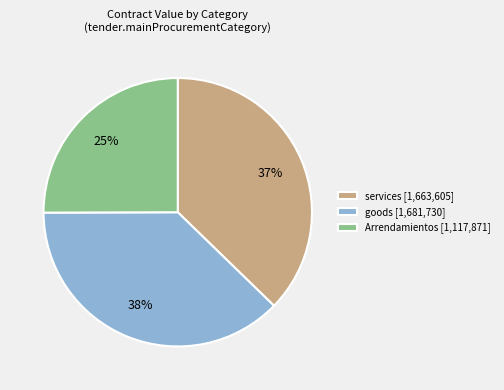

Does any single category account for the majority?

No